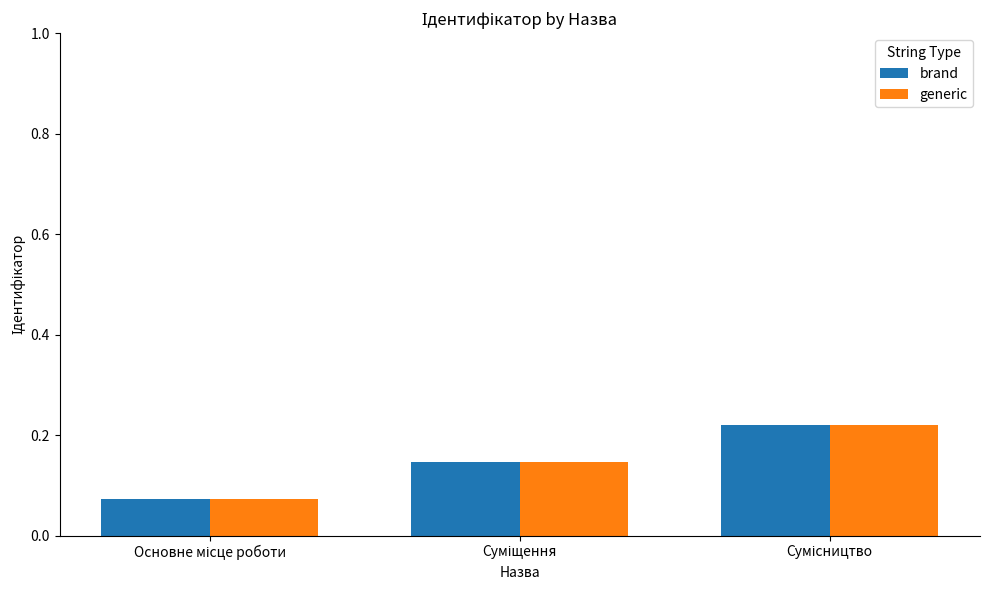

At how many categories does at least one series exceed 0?

3